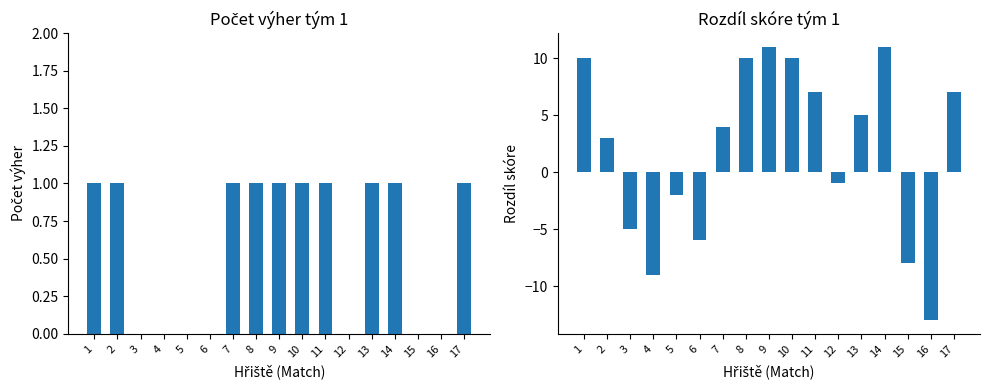

List the series in order of their peak value, highest first.

Rozdíl skóre (tým 1), Počet výher (tým 1)